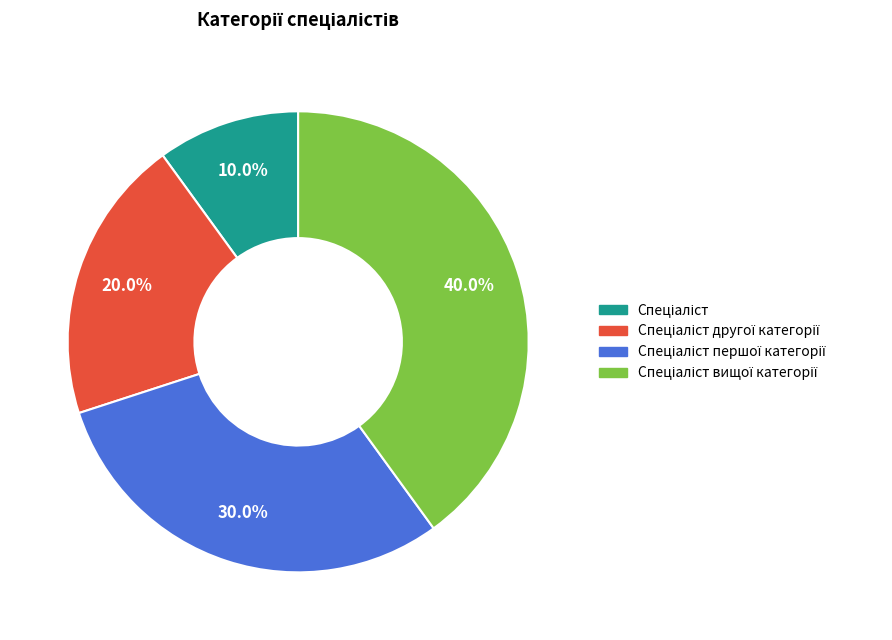

Does any single category account for the majority?

No